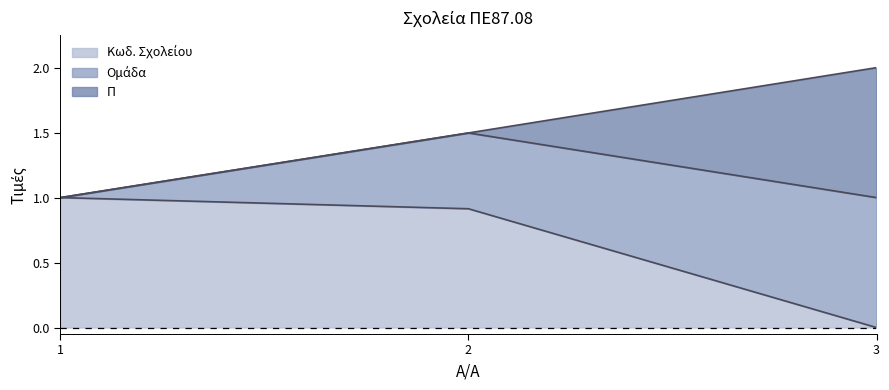

At which category is the sum across all series the highest?

3